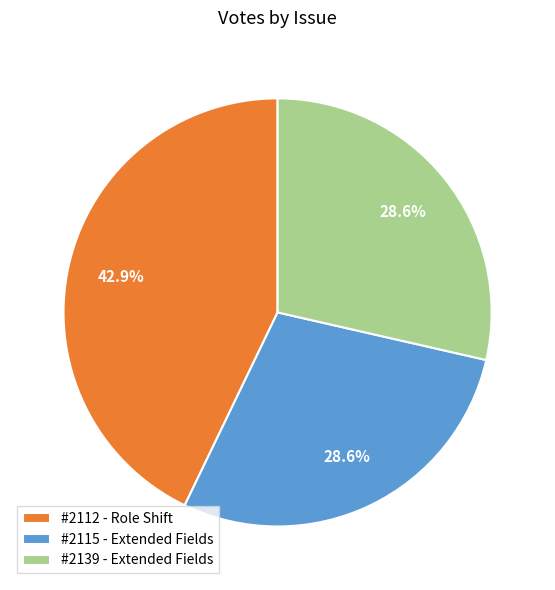

Is the sum of #2115 - Extended Fields and #2139 - Extended Fields greater than half?

Yes